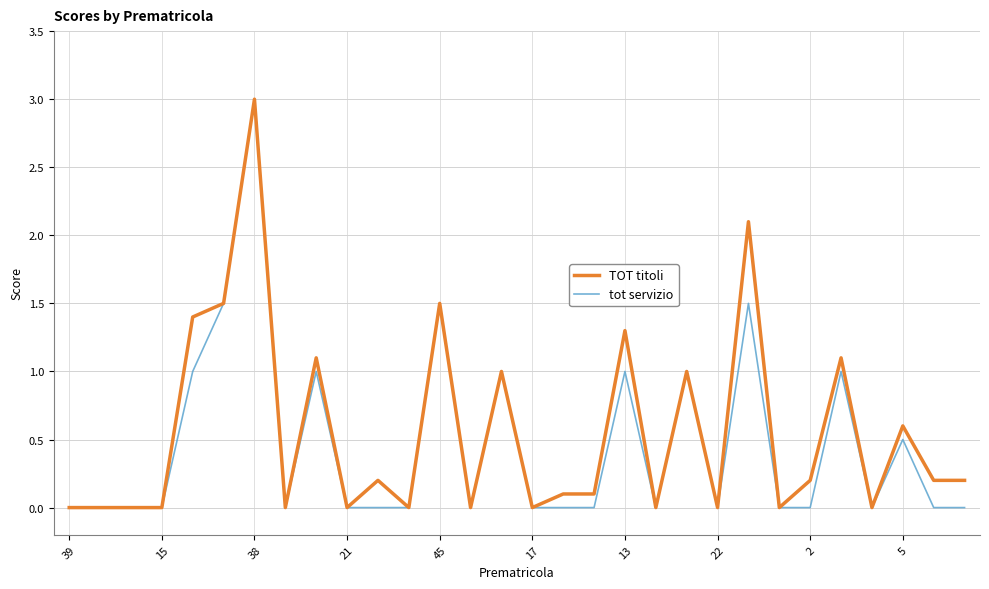

What is the highest value of the TOT titoli series?

3.0